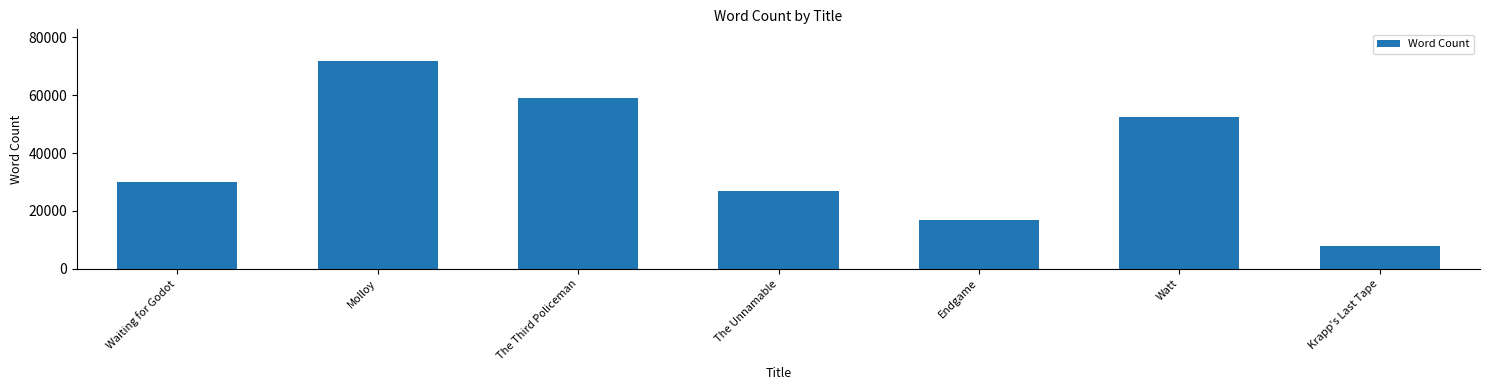

Rank the categories by value from lowest to highest.

Krapp's Last Tape, Endgame, The Unnamable, Waiting for Godot, Watt, The Third Policeman, Molloy